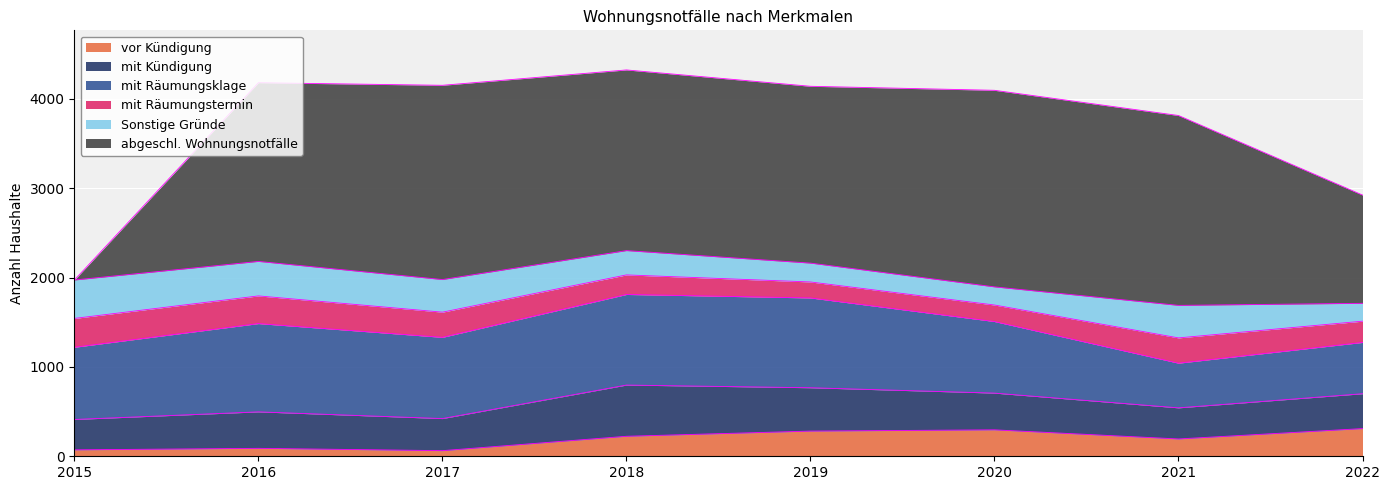

What is the value of the mit Kündigung point at the 5th from the left?

485